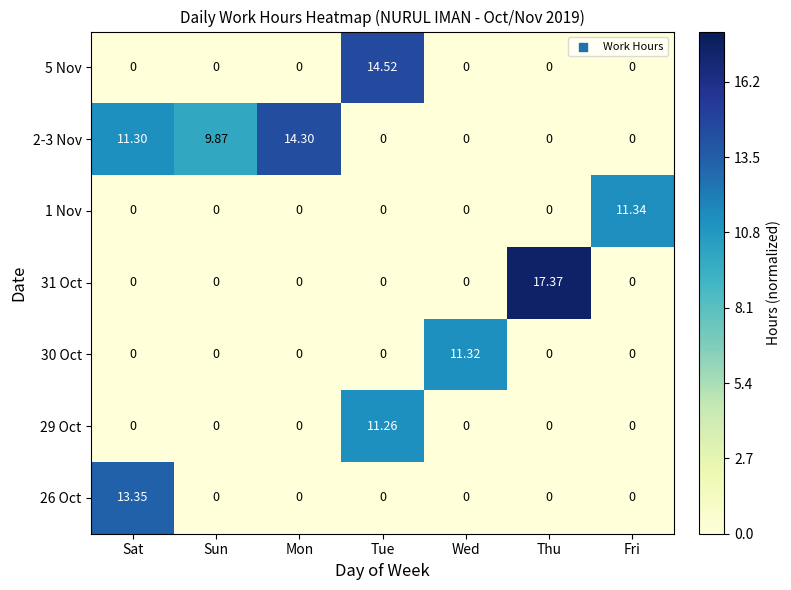

Count the number of data series in this chart.

7